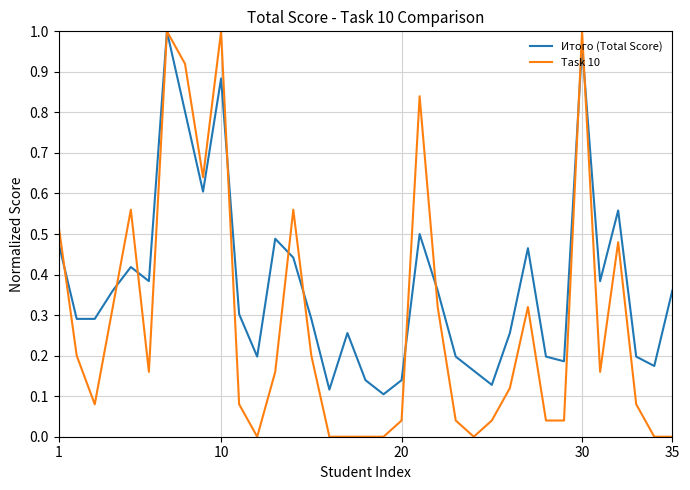

Rank the series by their average value, from highest to lowest.

Итого (Total Score), Task 10